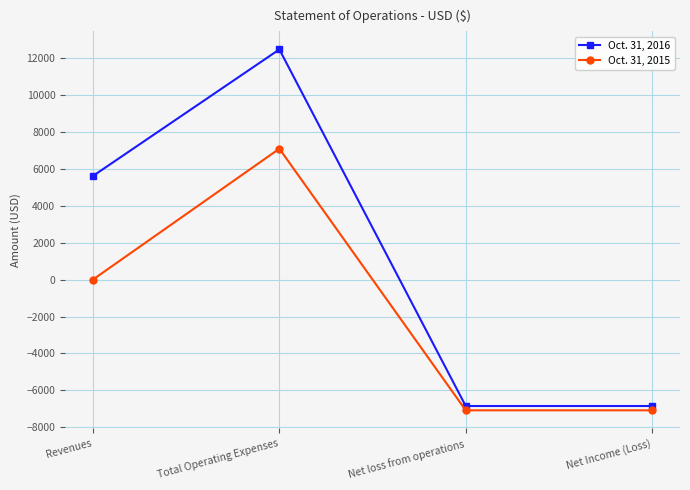

Read the Oct. 31, 2015 value at Net loss from operations.

-7072